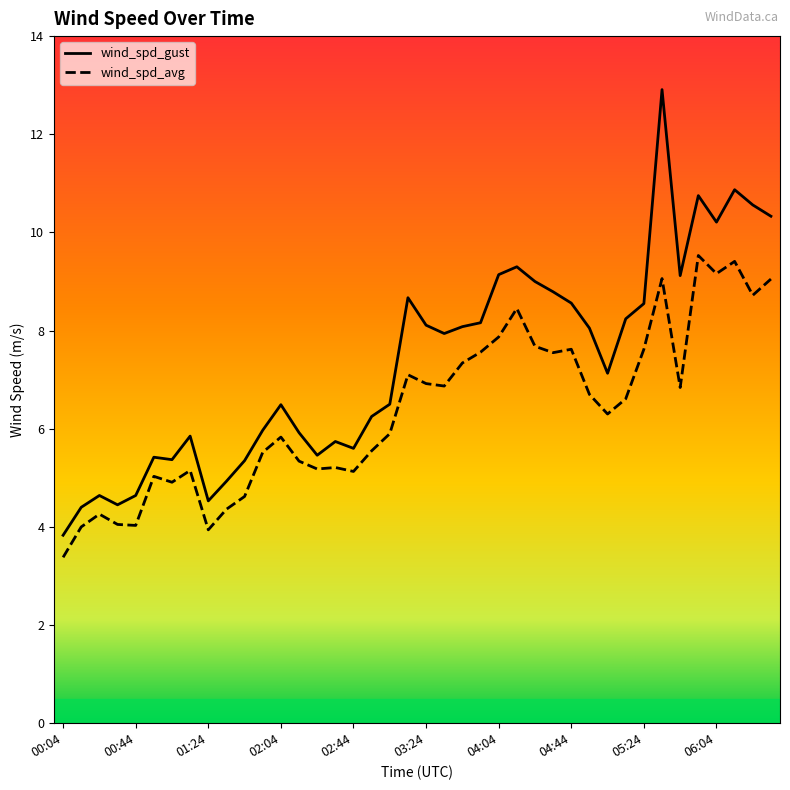

At which category is the sum across all series the highest?

05:34